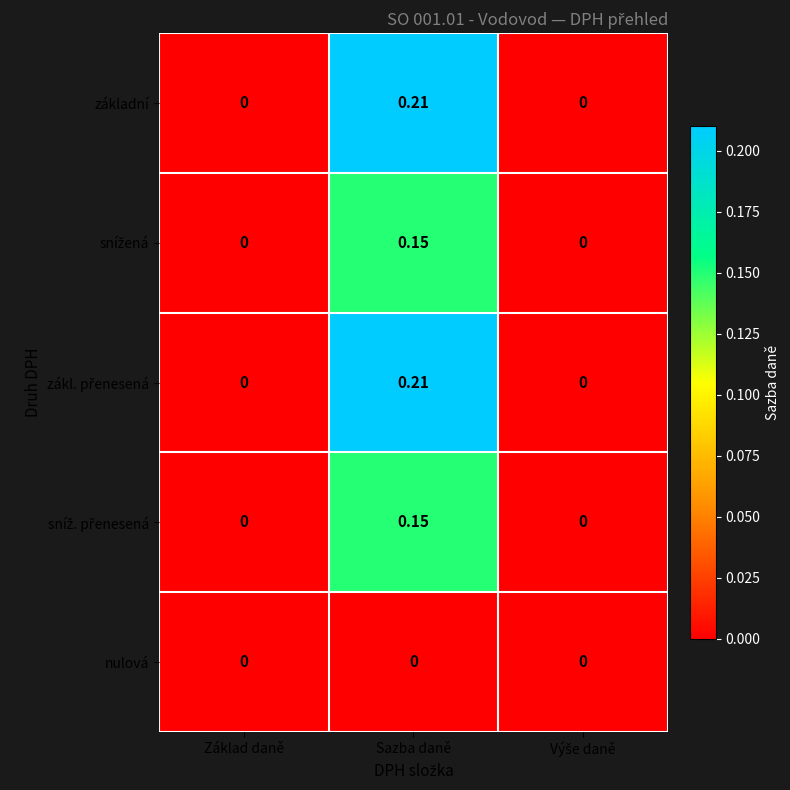

Which label corresponds to the largest value in the chart?

Sazba daně